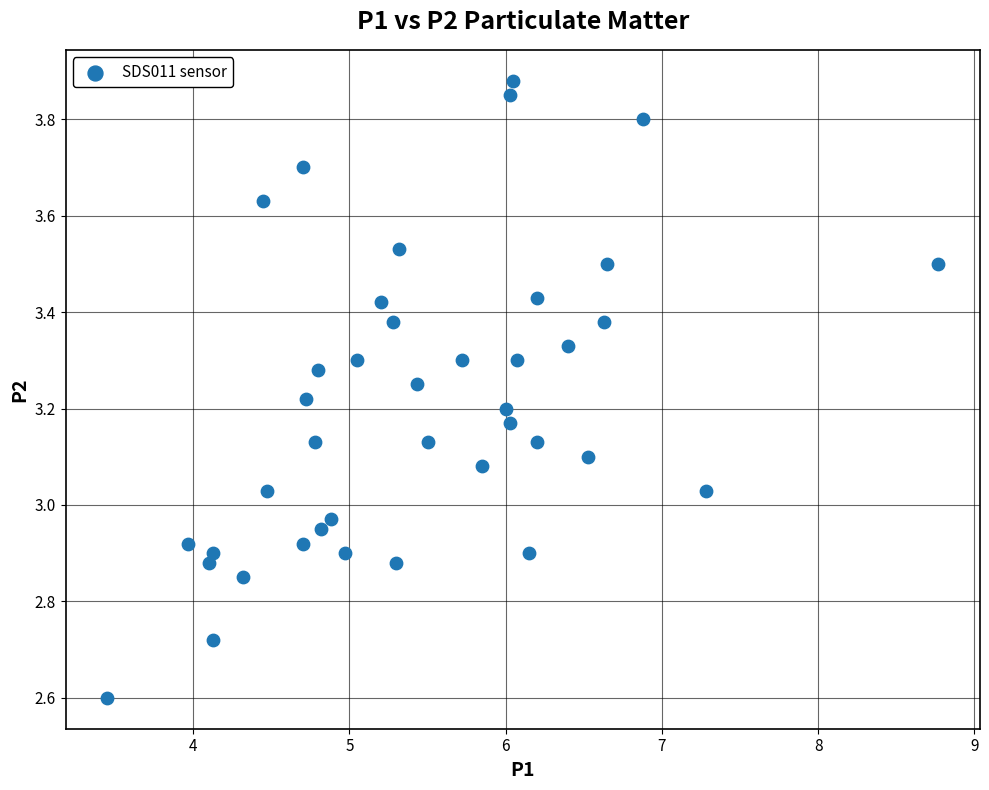

What is the range of Y values (max minus min)?

1.3